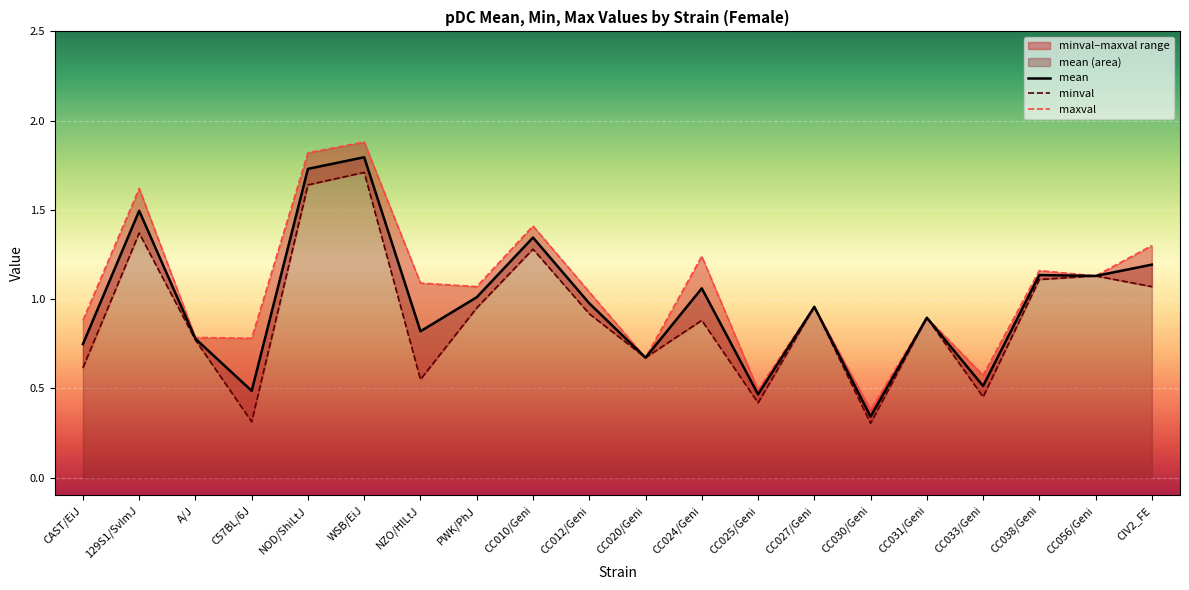

What position from the right is PWK/PhJ?

13